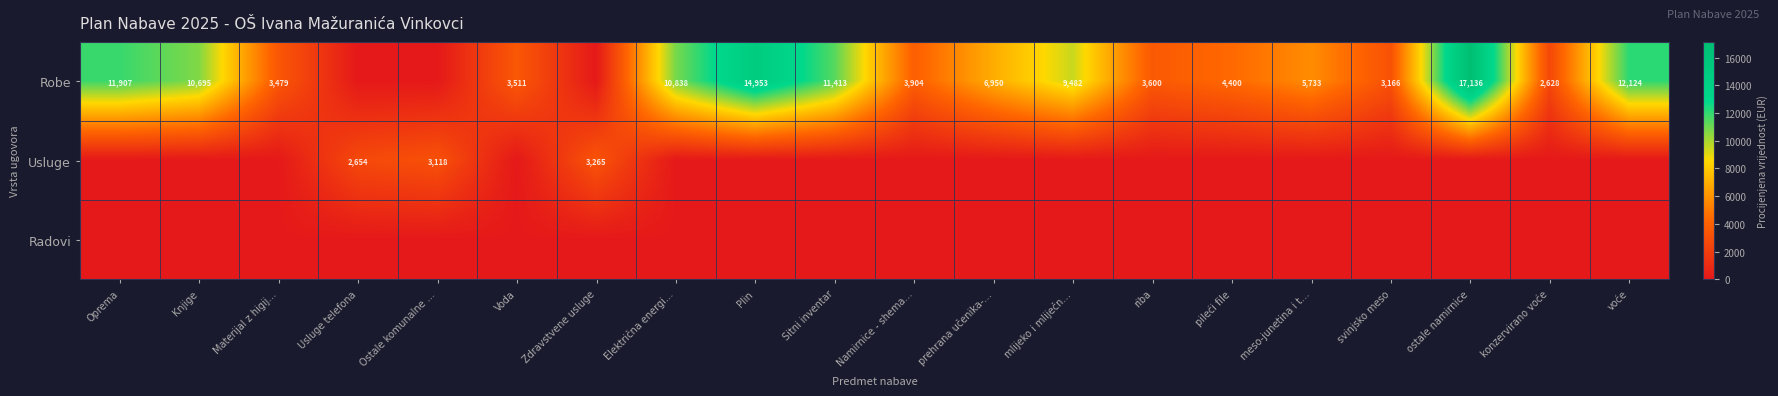

Which category has the lowest value across all series?

Usluge telefona